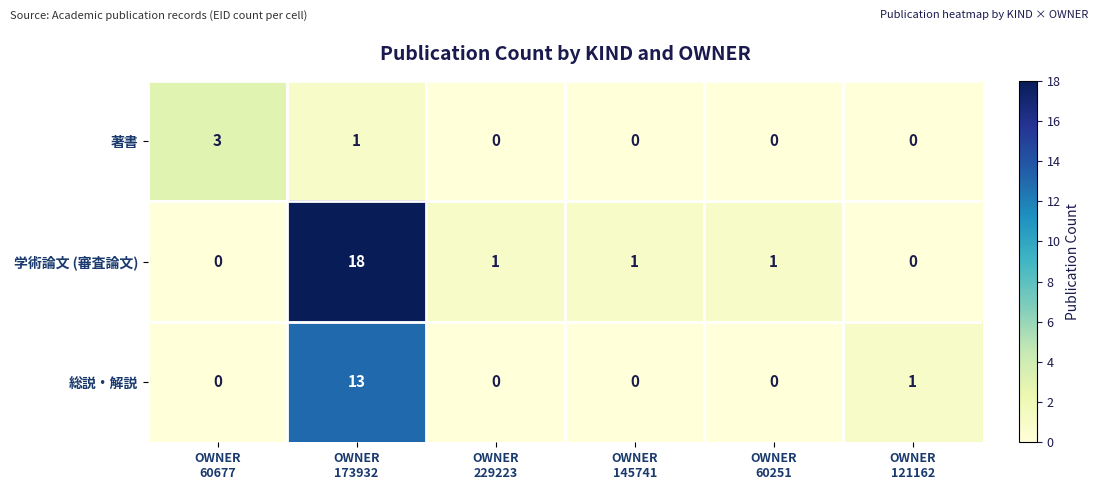

What is the sum of all 総説・解説 values?

14